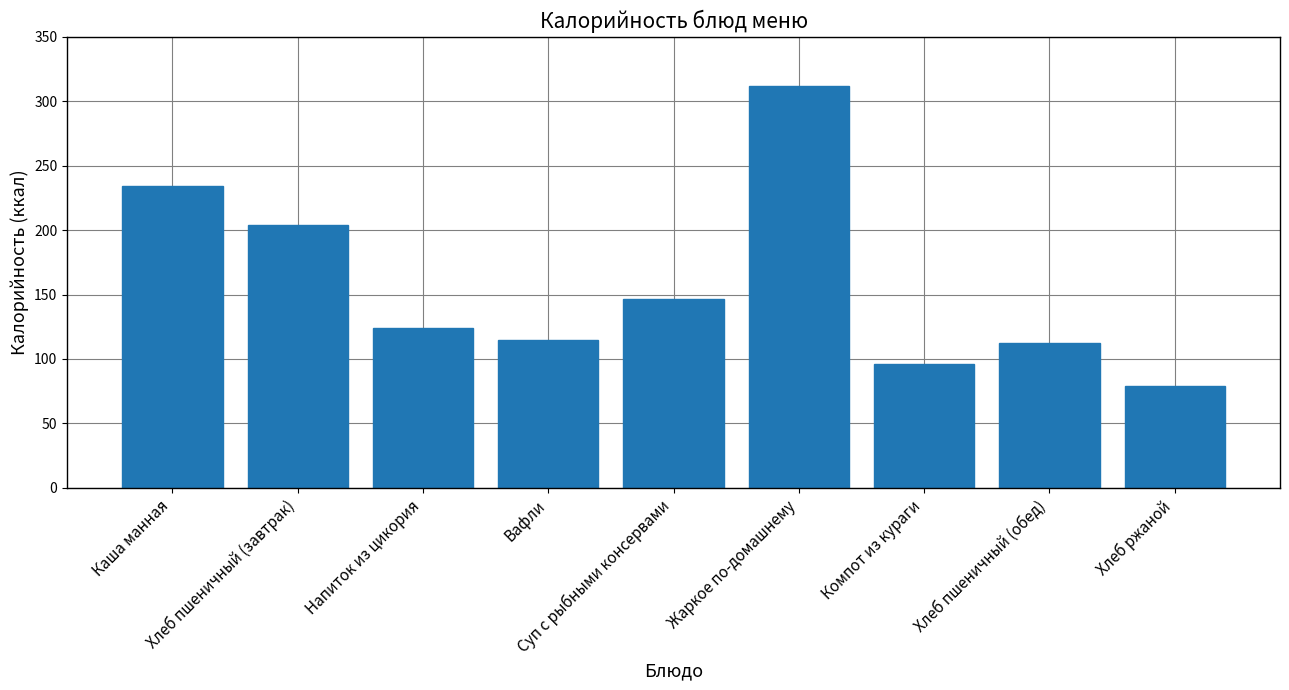

What is the value of the 5th bar from the left?

146.9